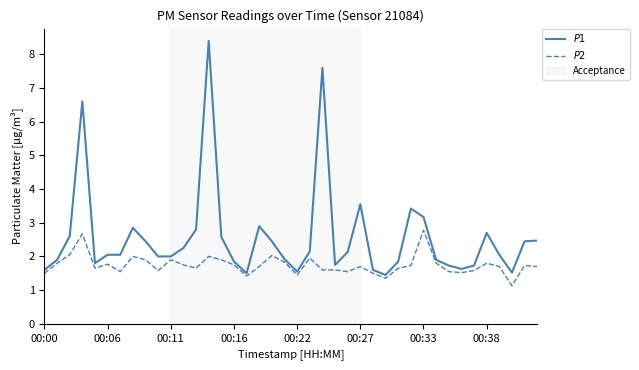

What is the smallest value displayed?

1.1